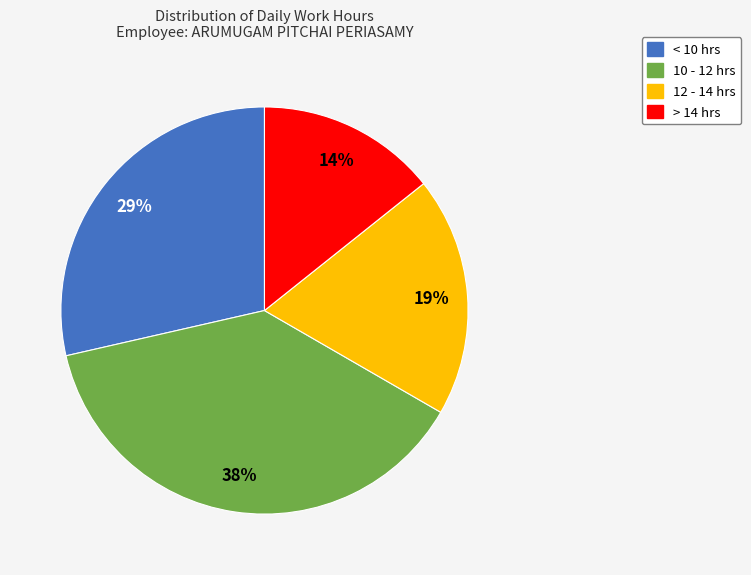

Is there a majority slice in this chart?

No